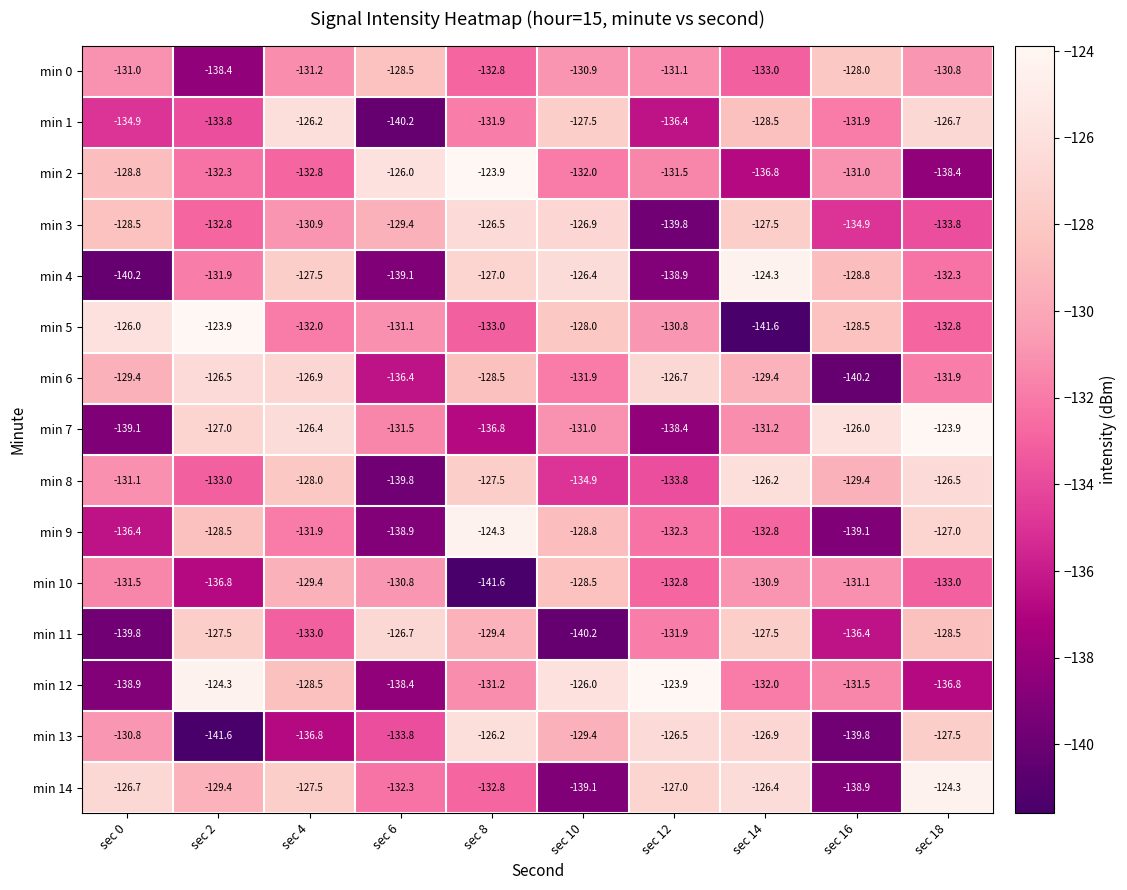

At which category is the sum across all series the highest?

sec 4